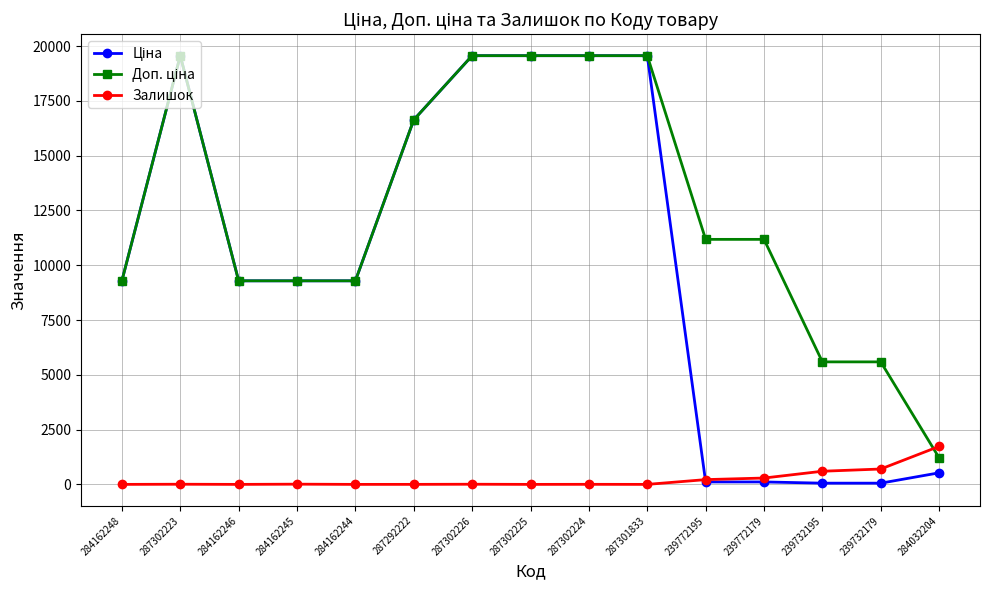

True or false: Залишок has a value of 0.0 at 284162244.

True